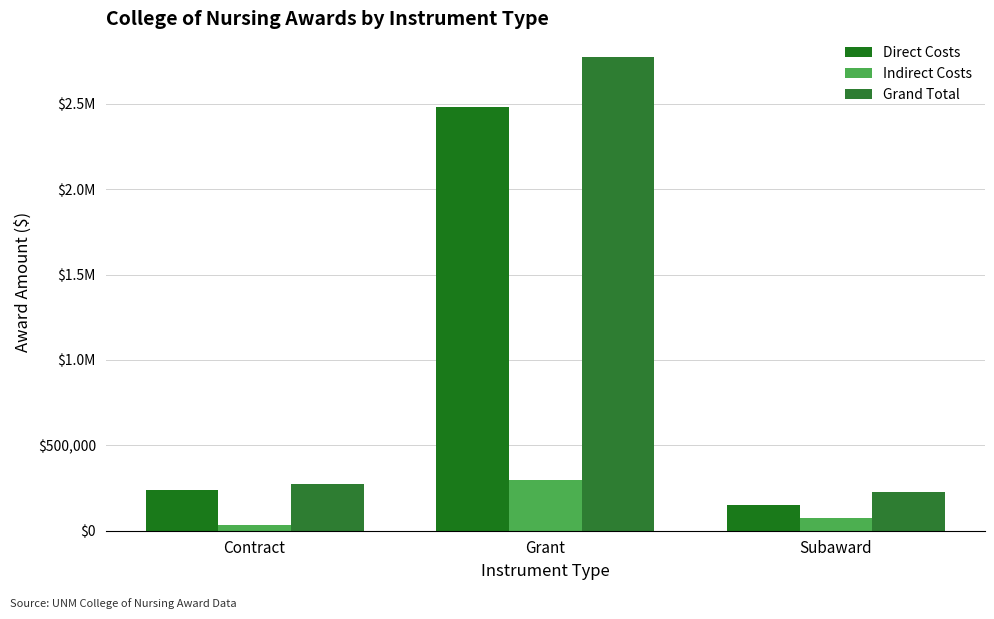

Between Contract and Grant, which series saw the biggest shift?

Grand Total